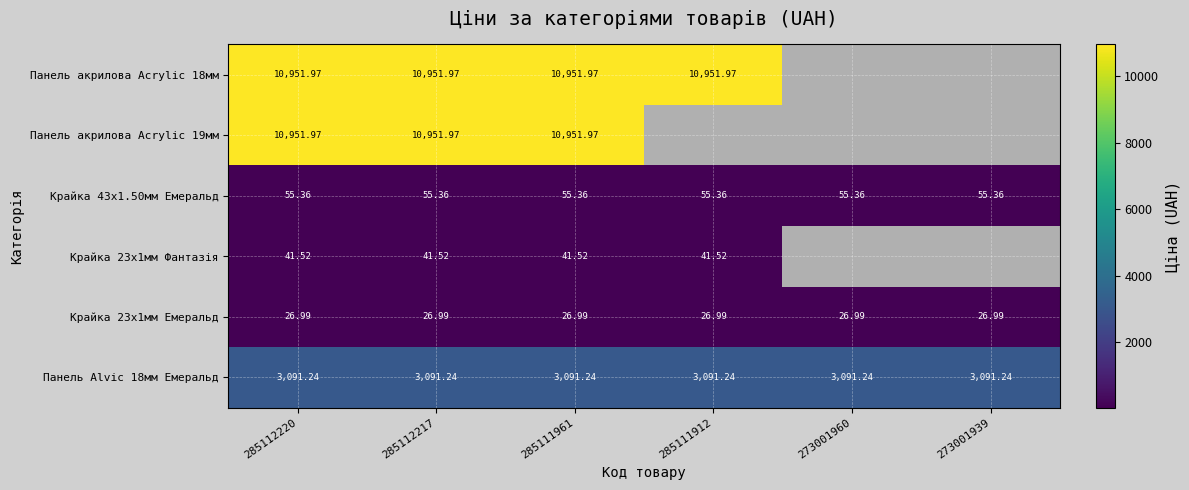

Is the value of Панель Alvic 18мм Емеральд at 273001960 greater than the value of Панель акрилова Acrylic 19мм at 285112217?

No